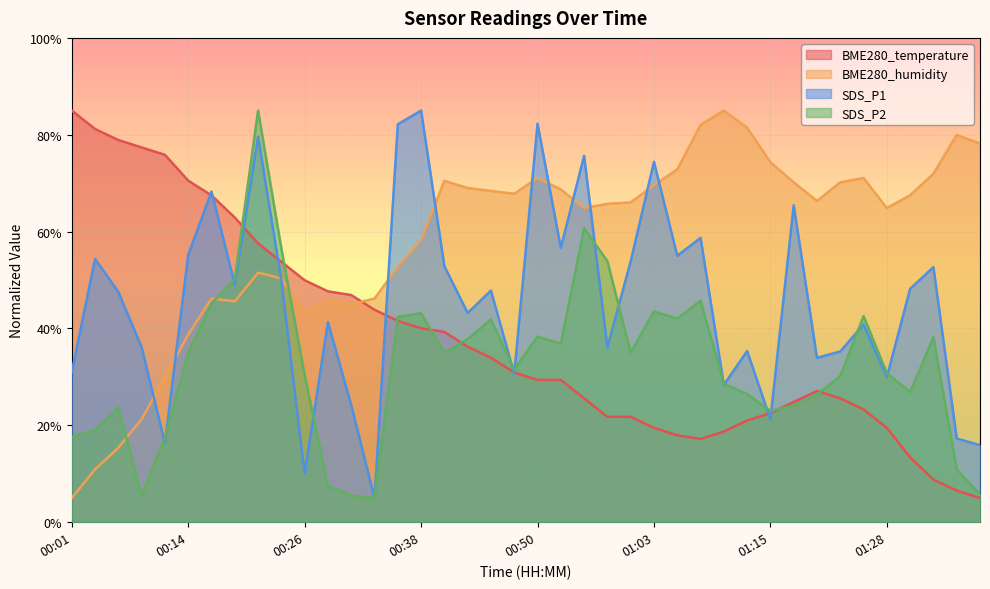

List the series in order of their peak value, lowest first.

BME280_temperature, BME280_humidity, SDS_P1, SDS_P2